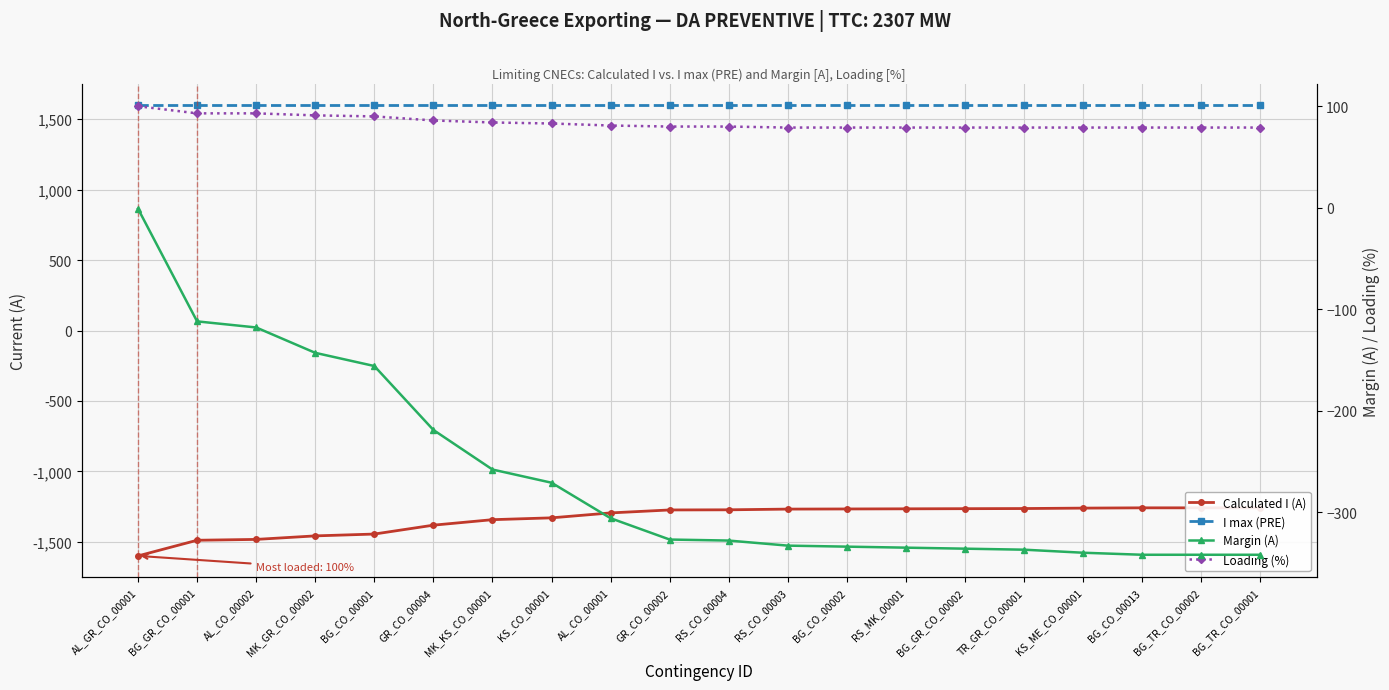

True or false: Calculated I (A) has more than 0 points higher than both neighbors.

False